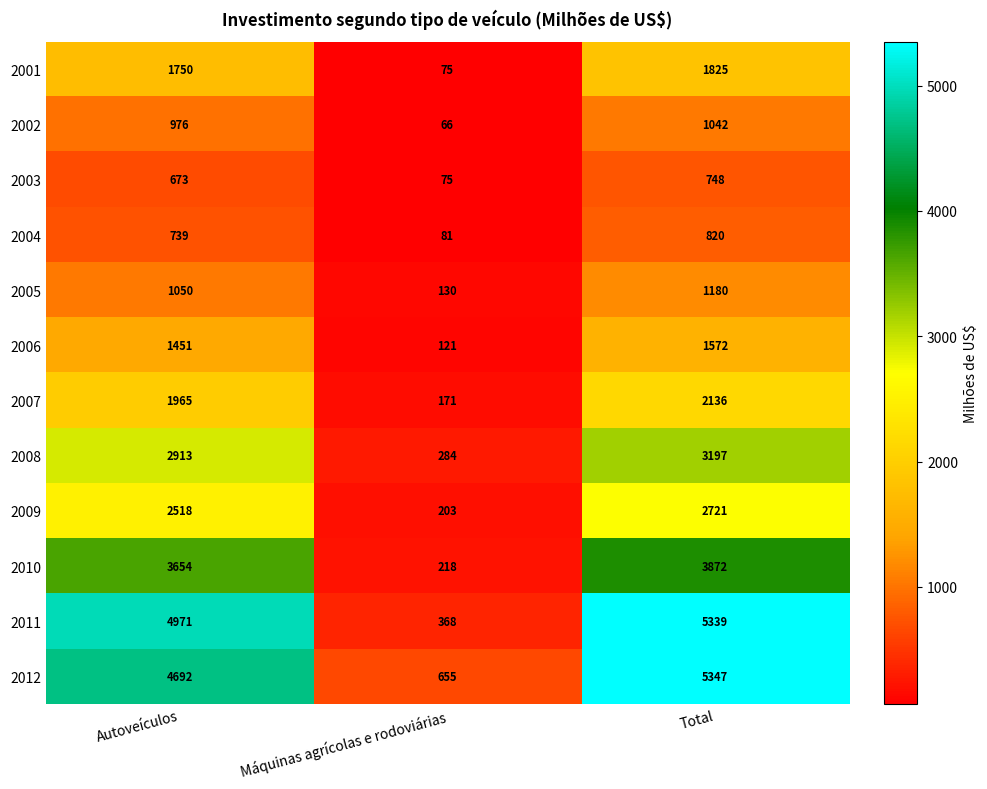

What is the maximum value shown in the chart?

5347